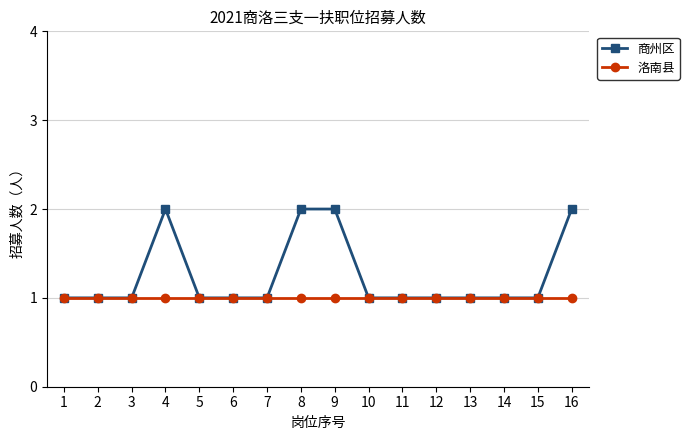

Is it true that 商州区 equals 1 at 7?

True